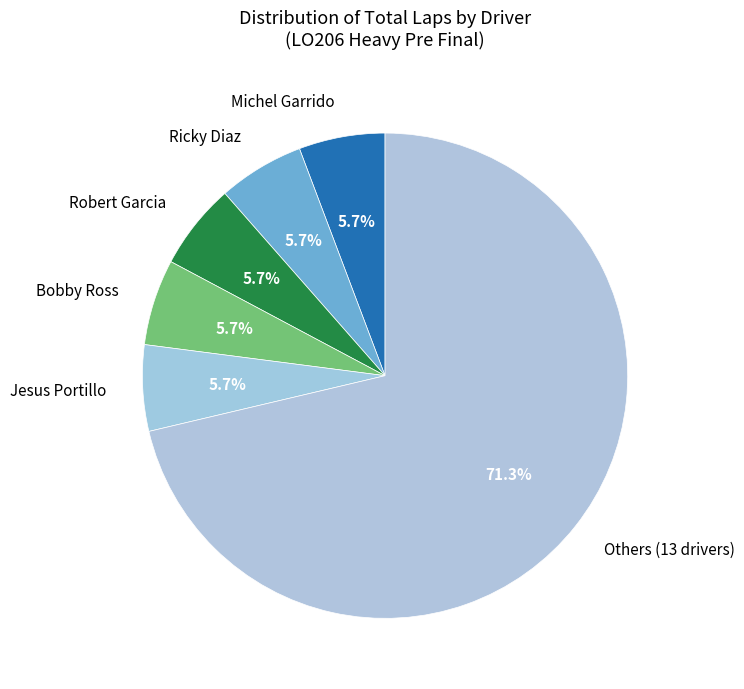

Is the sum of Michel Garrido and Ricky Diaz greater than half?

No